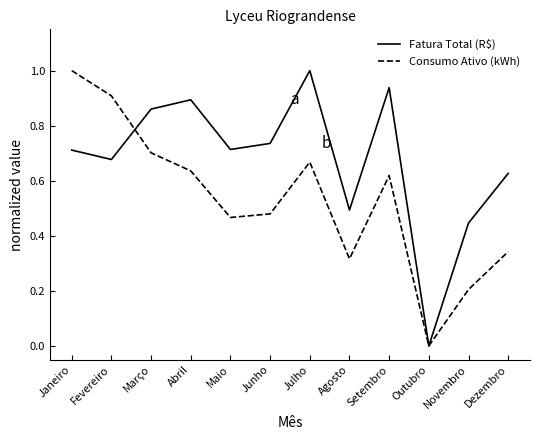

List the series in order of their overall mean, highest first.

Fatura Total (R$), Consumo Ativo (kWh)